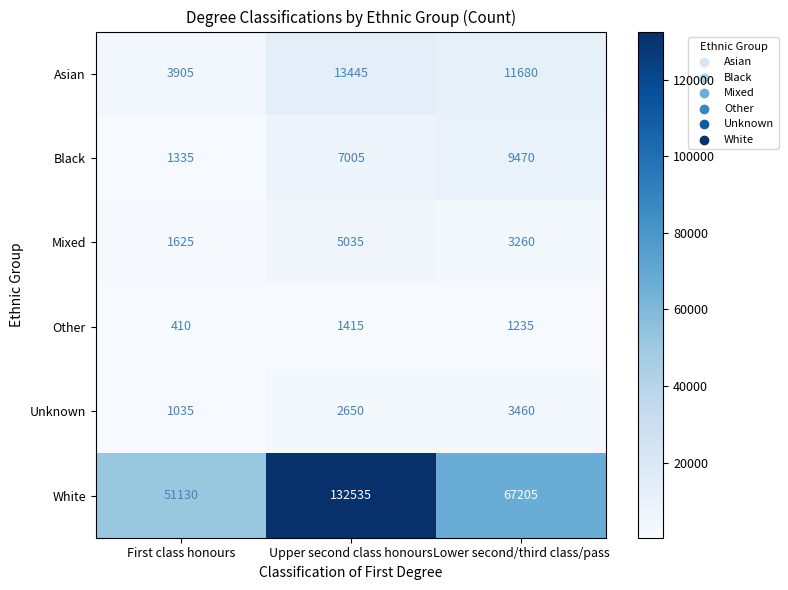

At which category is the sum across all series the highest?

Upper second class honours